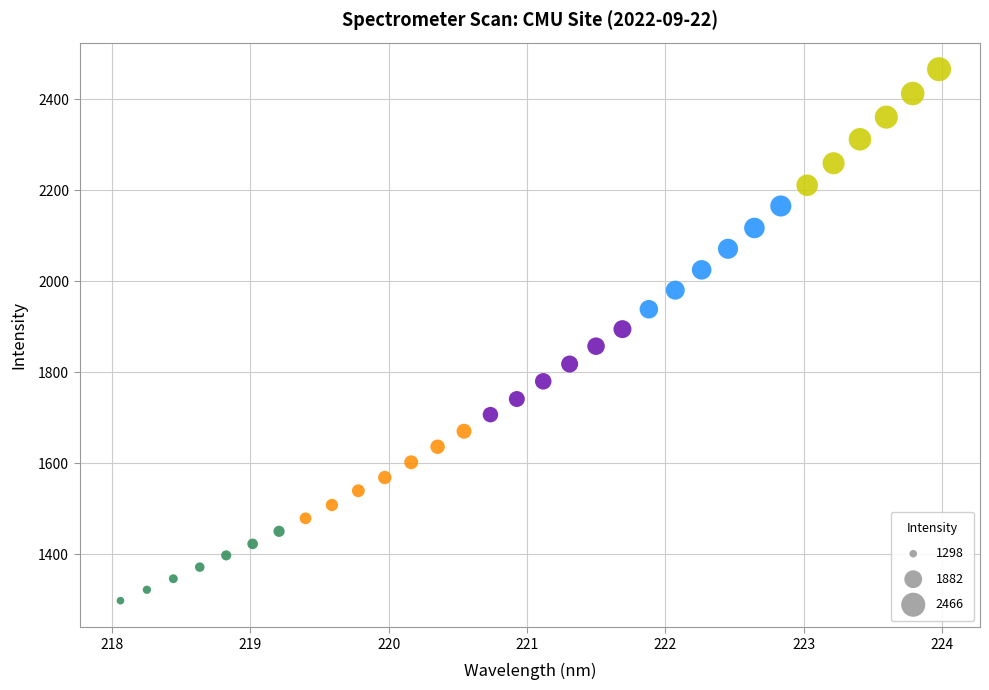

What is the range of X values (max minus min)?

5.9